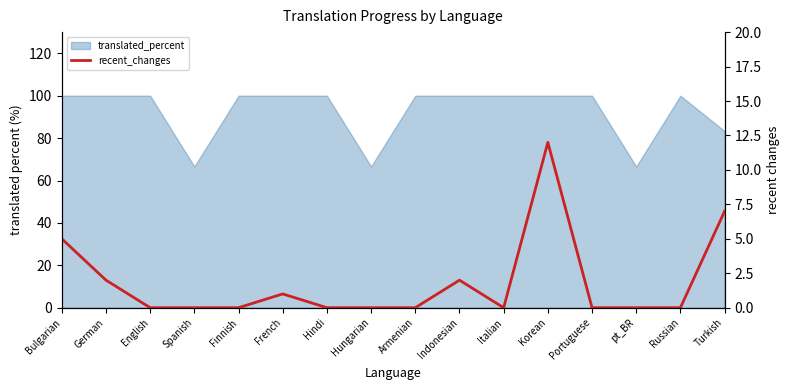

What is the difference between the maximum and minimum values?

12